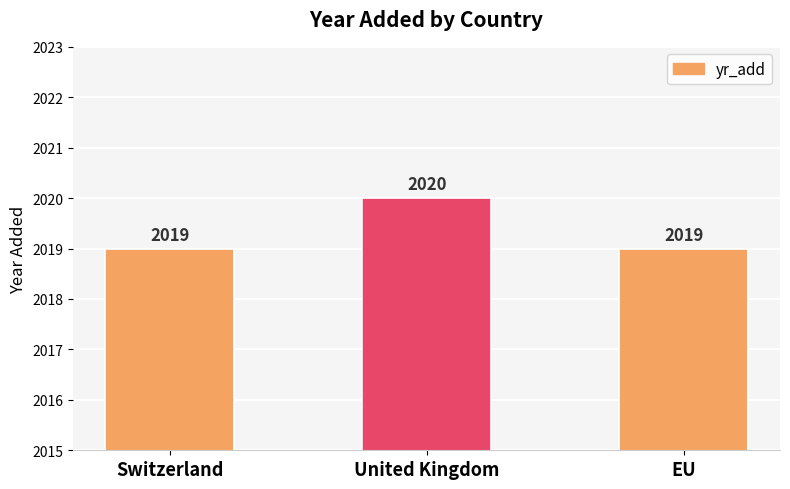

What is the change in value from Switzerland to United Kingdom?

+1